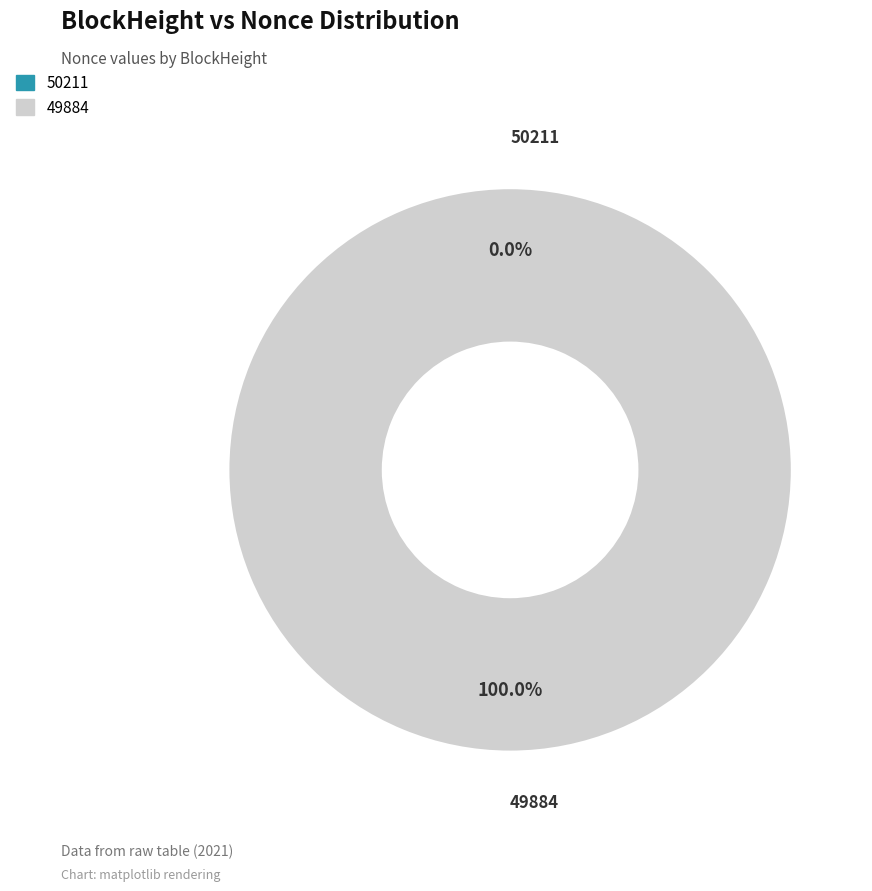

Which slice is the largest?

49884